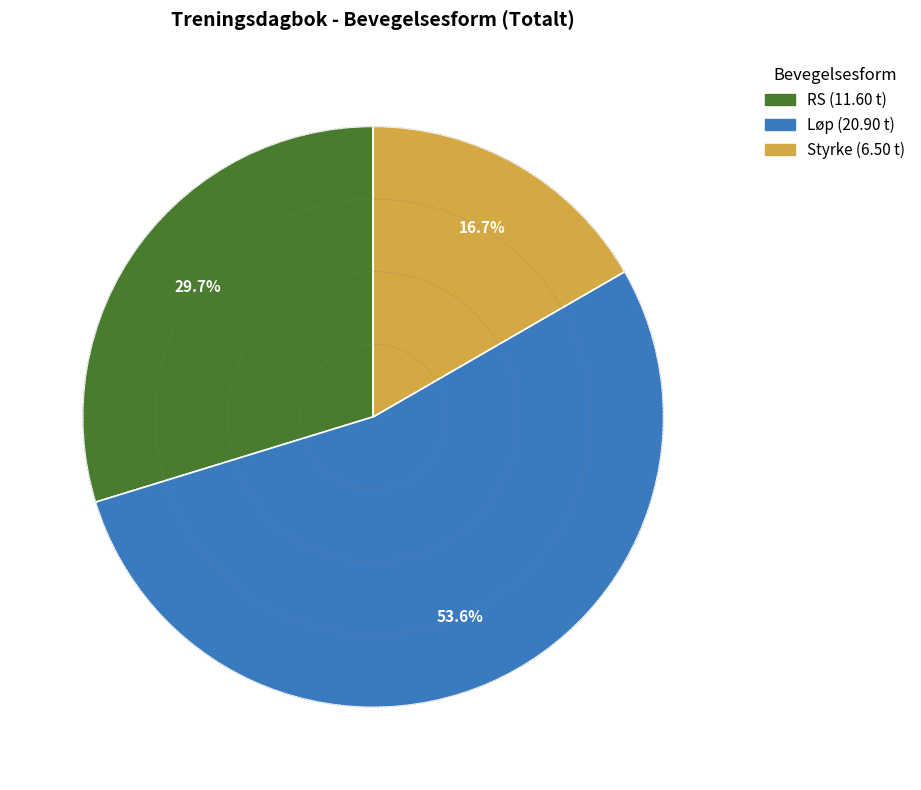

Is there a majority slice in this chart?

Yes